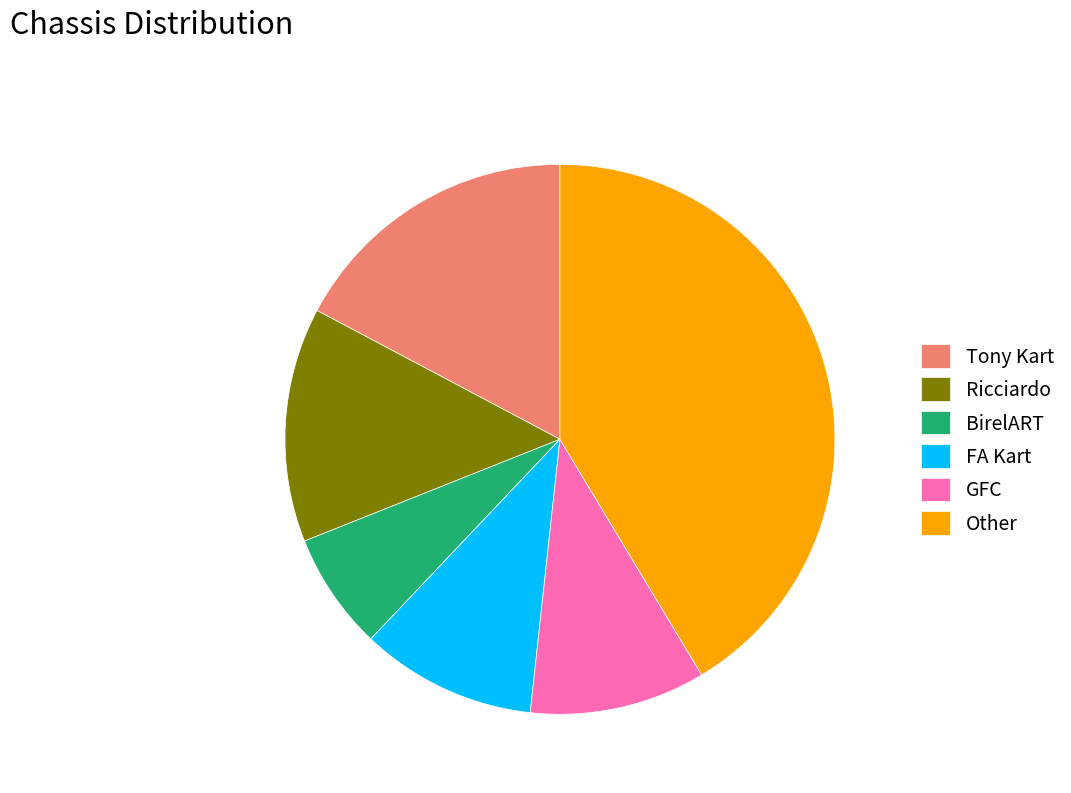

Is there a majority slice in this chart?

No